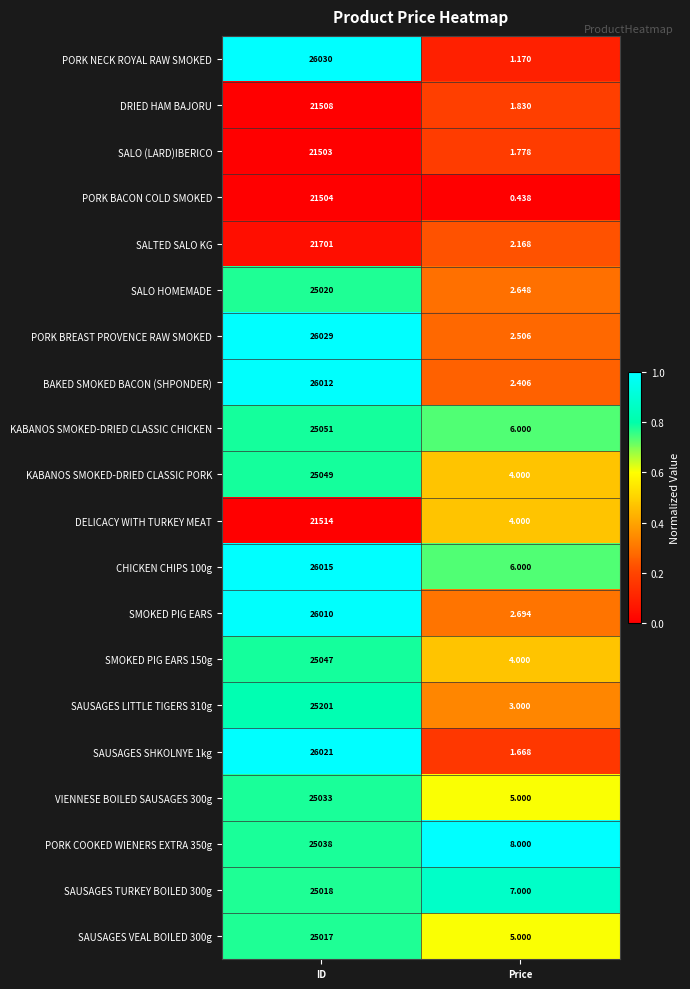

At which label is PORK BREAST PROVENCE RAW SMOKED closest to 13015?

Price